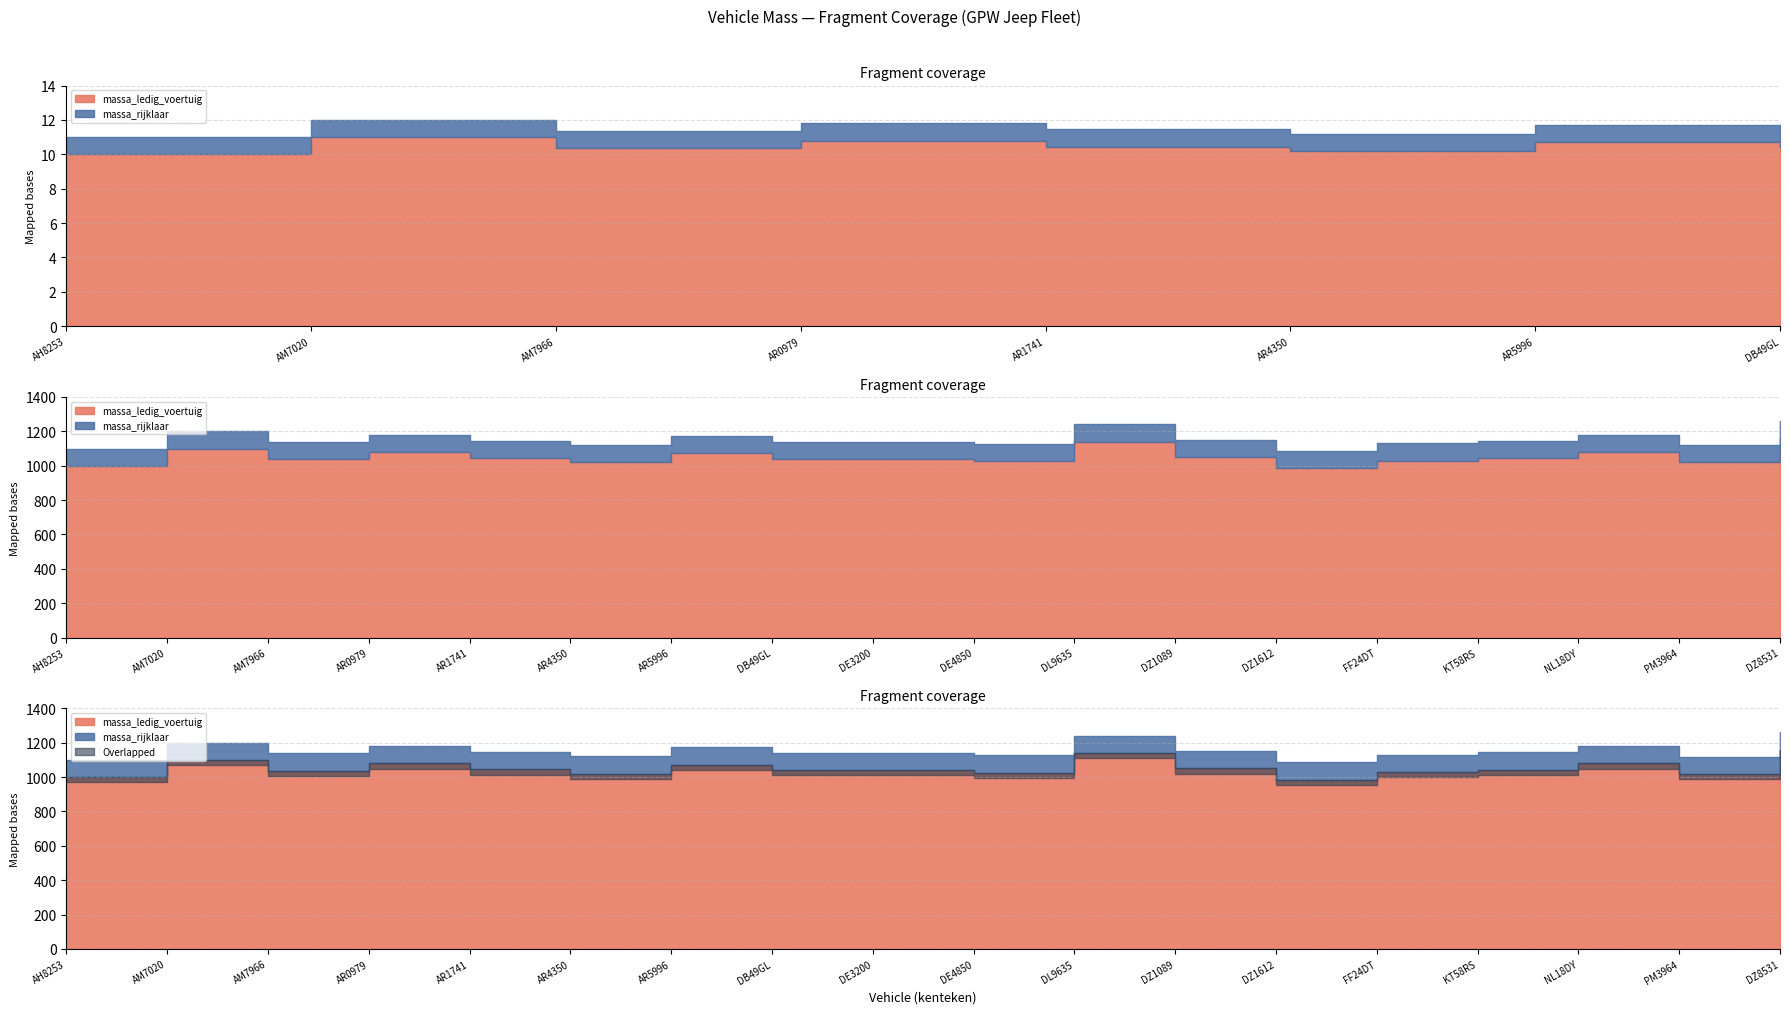

Is it true that massa_rijklaar equals 1140 at DB49GL?

True